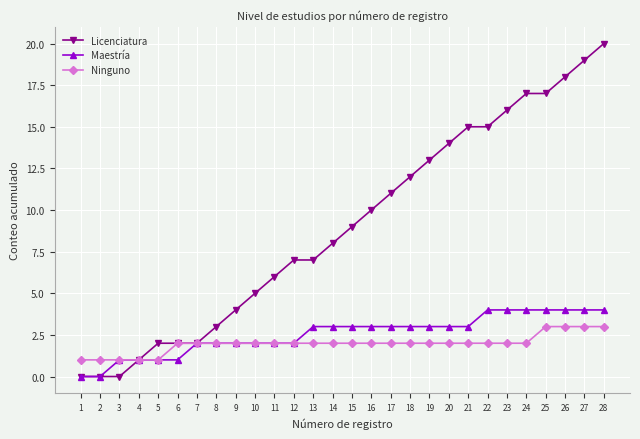

Rank the series at 26 from lowest to highest value.

Ninguno, Maestría, Licenciatura